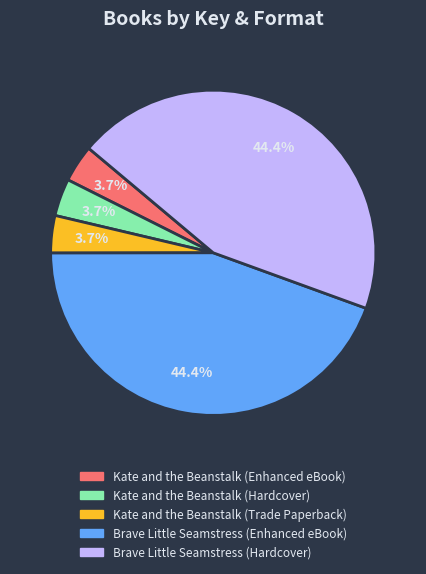

Is there a majority slice in this chart?

No